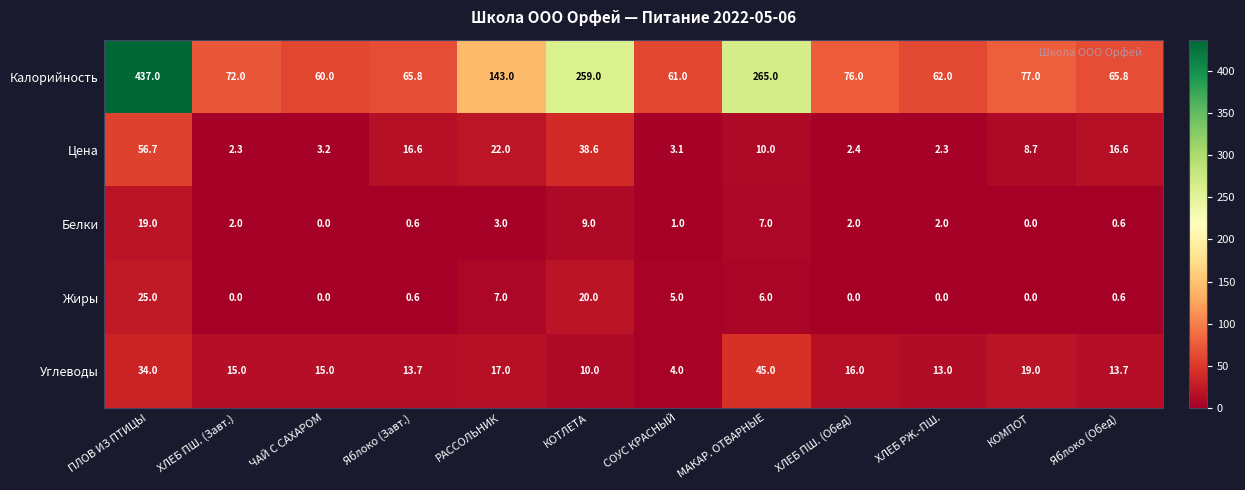

What is the greatest value displayed?

437.0